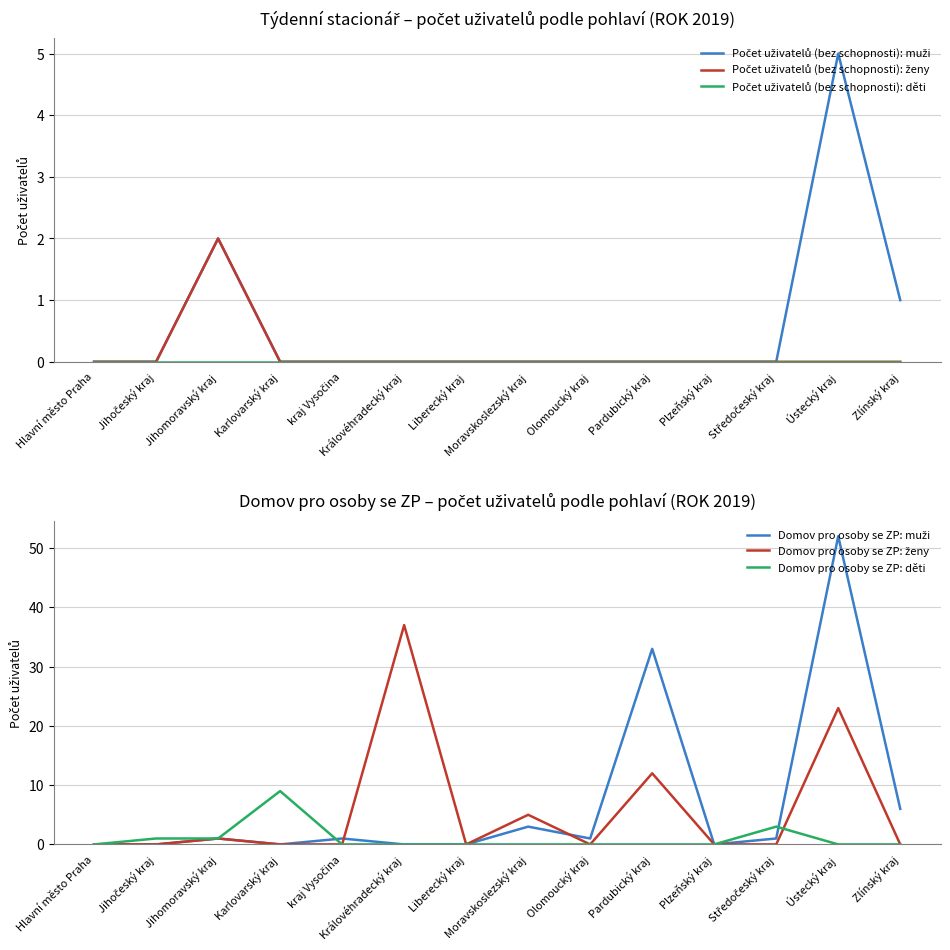

What are all the series names shown in the legend?

Počet uživatelů (bez schopnosti): muži, Počet uživatelů (bez schopnosti): ženy, Počet uživatelů (bez schopnosti): děti, Domov pro osoby se ZP: muži, Domov pro osoby se ZP: ženy, Domov pro osoby se ZP: děti